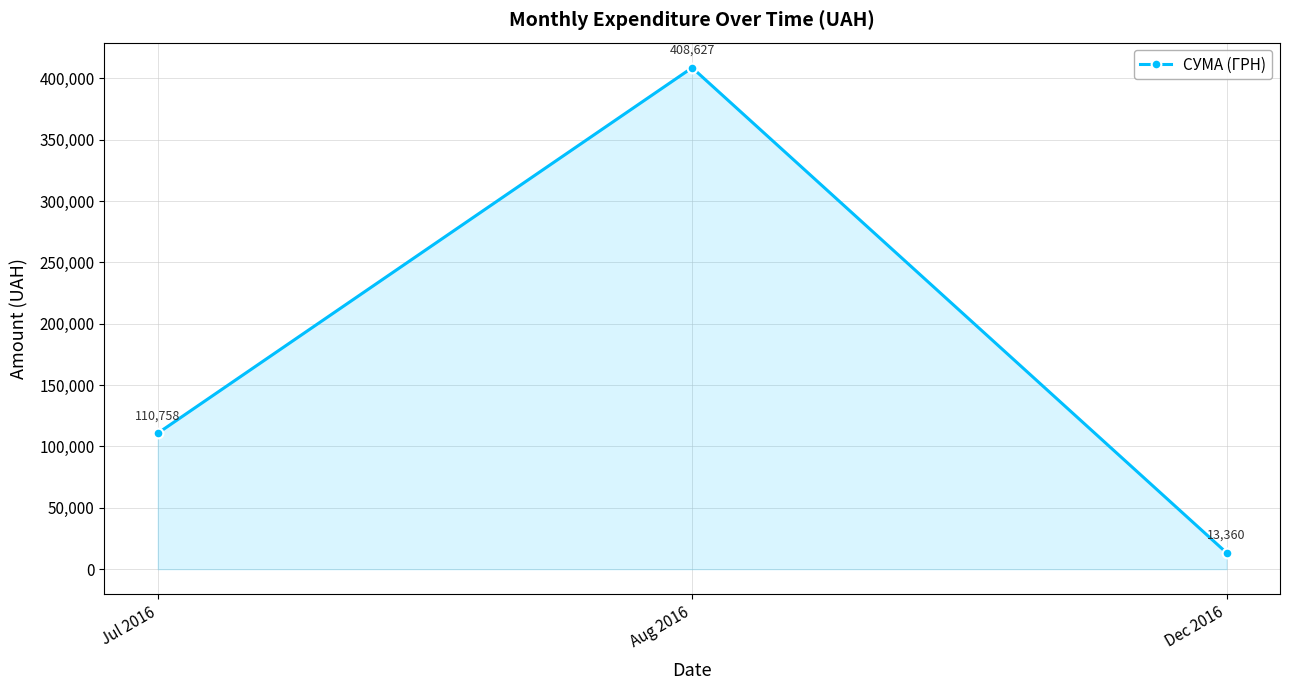

How many lines are shown in the chart?

1